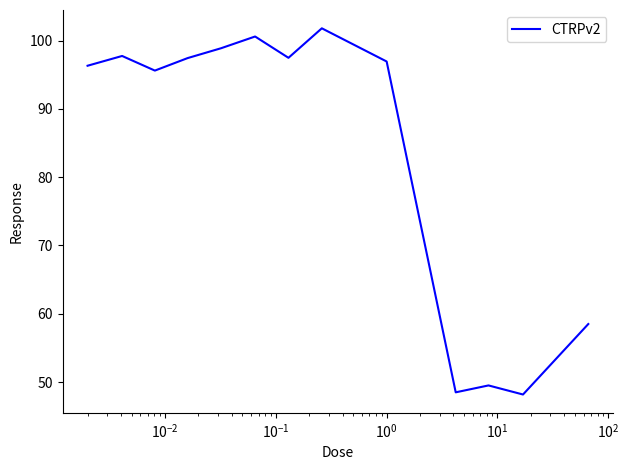

What is the average value?

83.7